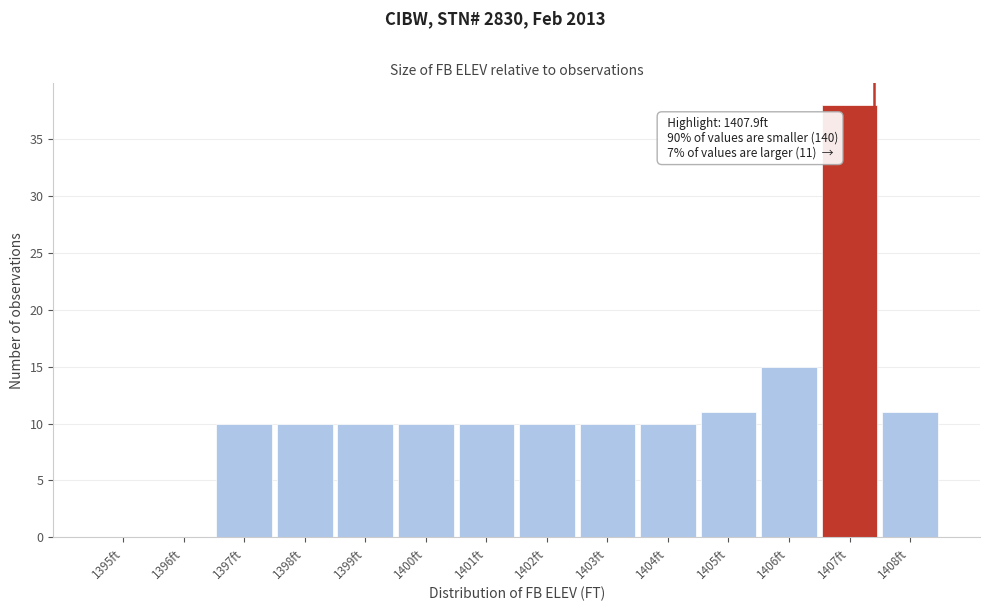

Reading right to left, list all the values displayed in this chart.

1408ft=11	1407ft=38	1406ft=15	1405ft=11	1404ft=10	1403ft=10	1402ft=10	1401ft=10	1400ft=10	1399ft=10	1398ft=10	1397ft=10	1396ft=0	1395ft=0